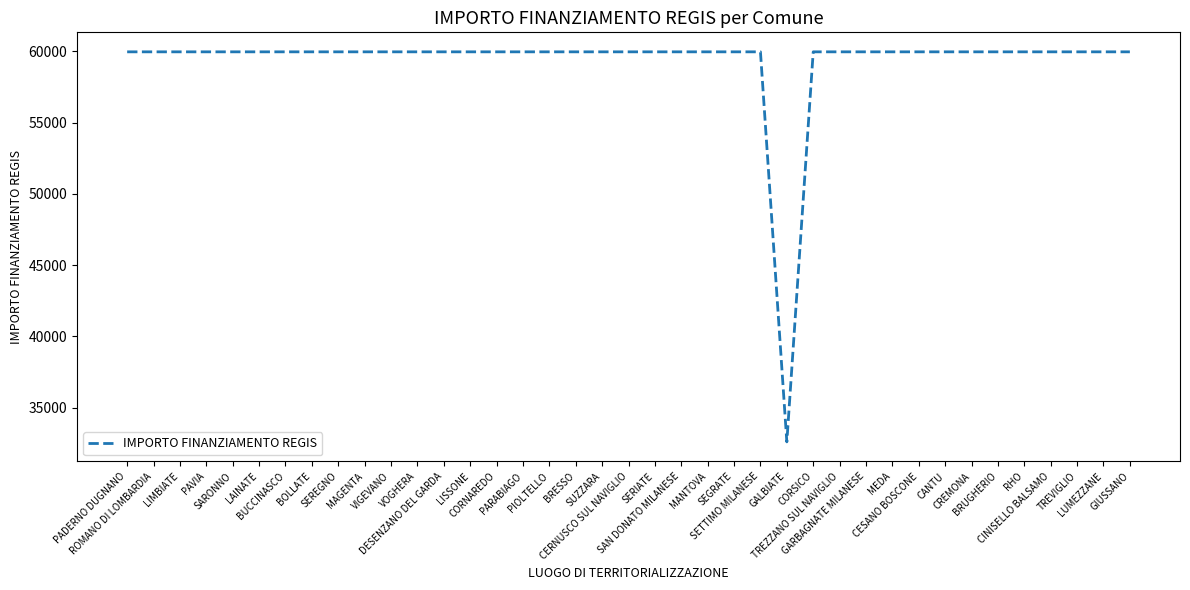

What is the difference between the maximum and minimum values?

27377